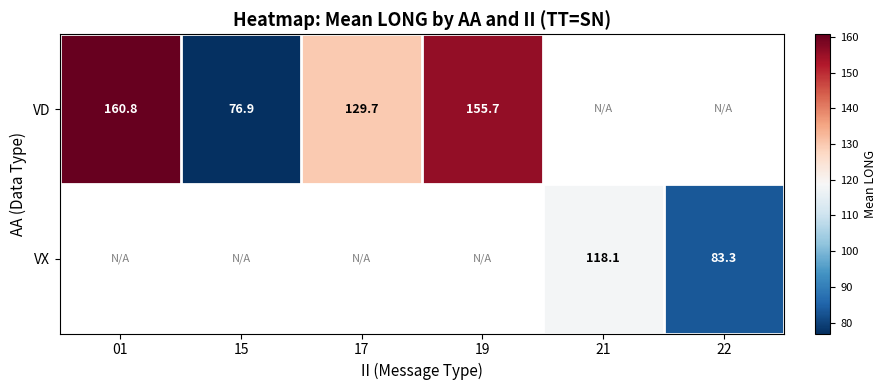

At how many categories does at least one series exceed 91?

4